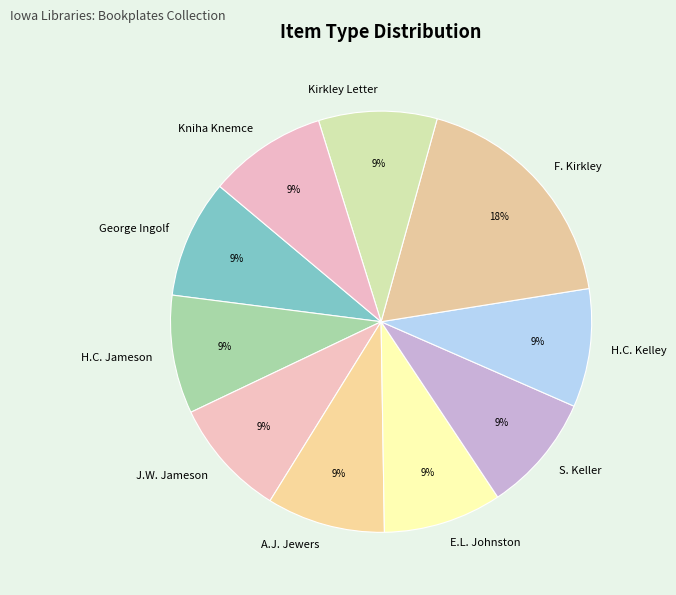

Is the sum of Kniha Knemce and S. Keller greater than half?

No